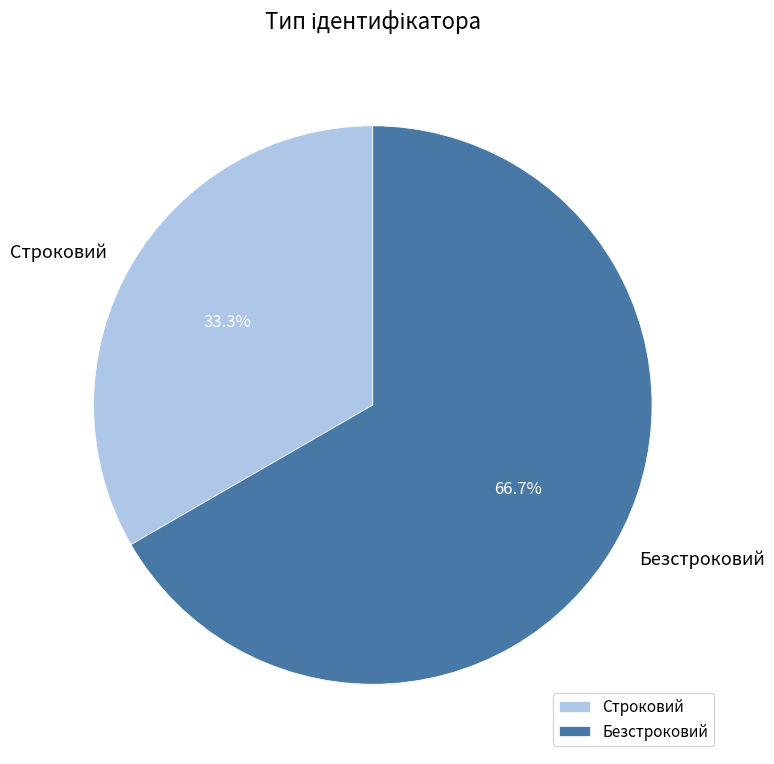

What percentage is the Безстроковий slice, to the nearest percent?

67%